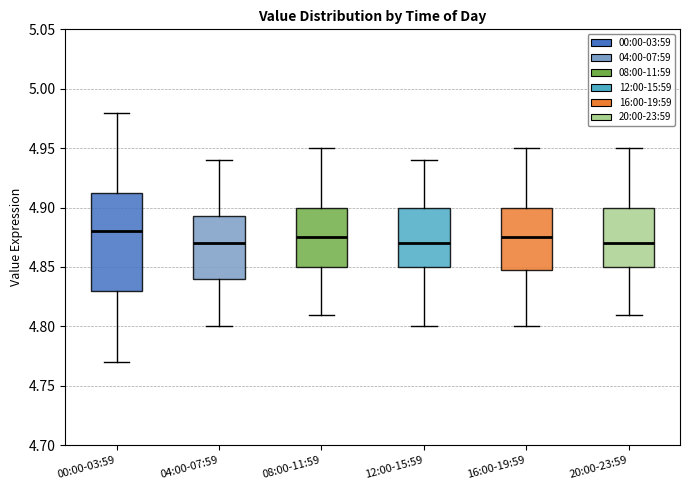

Reading left to right, read every box against the y-axis: the position of its median line, the range the box covers, and the ends of its whiskers. The values are not printed on the chart, so give them approximately, as read against the axis.

00:00-03:59: median 4.880, box 4.830 to 4.915, whiskers 4.770 to 4.980
04:00-07:59: median 4.870, box 4.840 to 4.895, whiskers 4.800 to 4.940
08:00-11:59: median 4.875, box 4.850 to 4.900, whiskers 4.810 to 4.950
12:00-15:59: median 4.870, box 4.850 to 4.900, whiskers 4.800 to 4.940
16:00-19:59: median 4.875, box 4.850 to 4.900, whiskers 4.800 to 4.950
20:00-23:59: median 4.870, box 4.850 to 4.900, whiskers 4.810 to 4.950